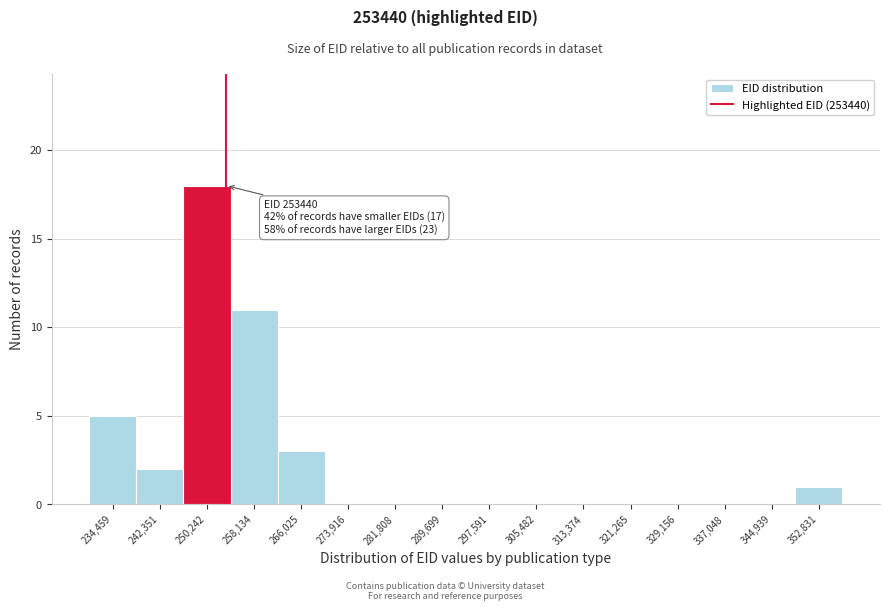

Which range on the x-axis has the tallest bar?

246000 to 254000